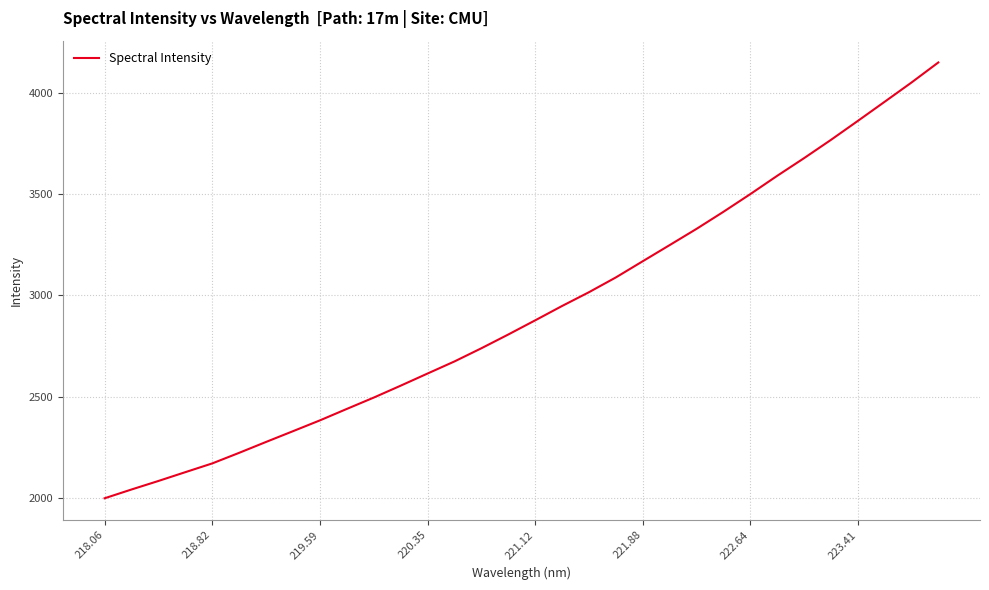

What is the greatest value displayed?

4148.4